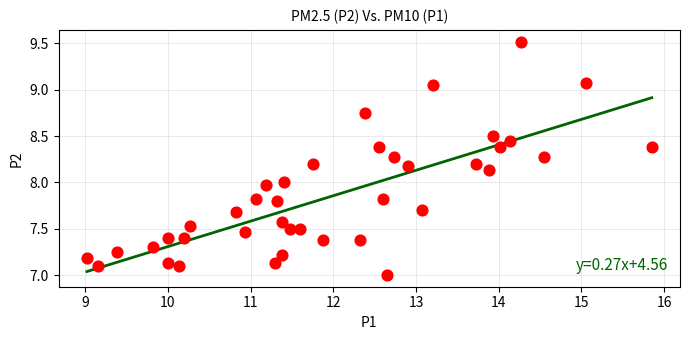

What is the range of Y values (max minus min)?

2.5